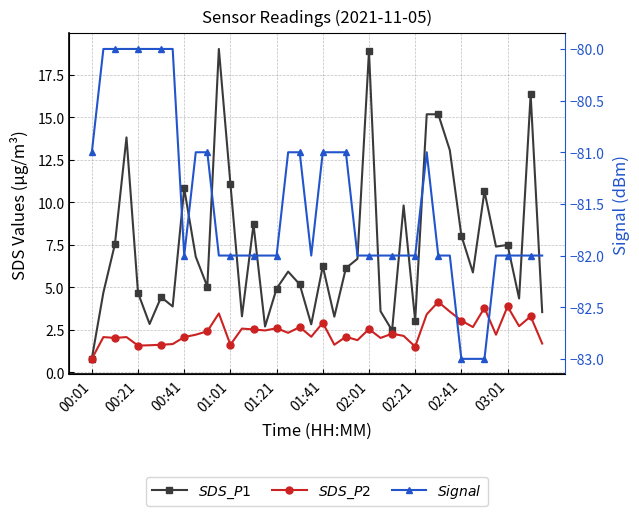

What are all the series names shown in the legend?

$SDS\_P1$, $SDS\_P2$, $Signal$